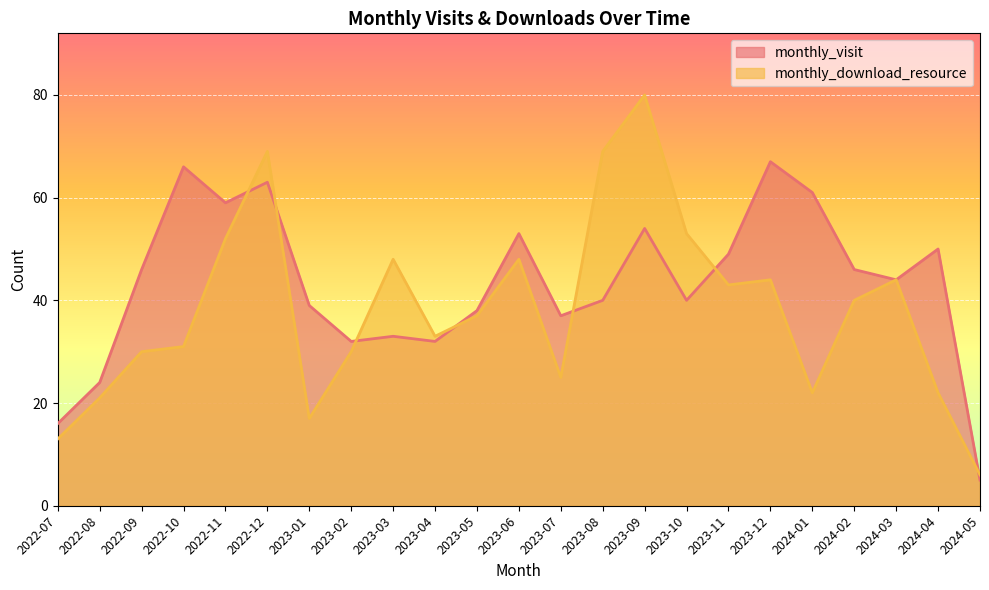

What is the difference between the highest and lowest values at 2023-09?

26